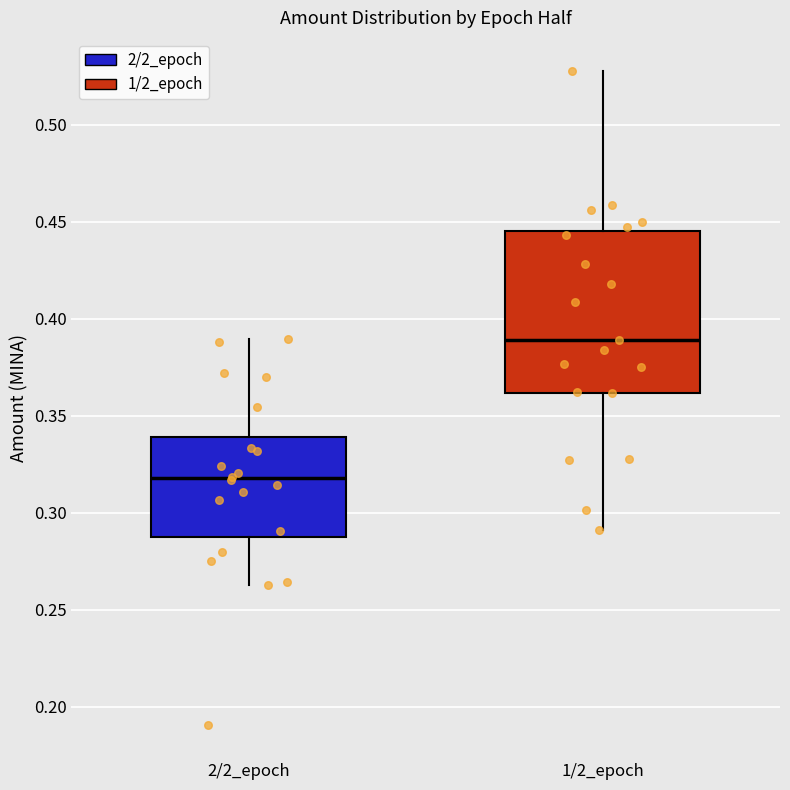

Where is the lower edge of the box for 1/2_epoch on the y-axis? The values are not printed on the chart, so give them approximately, as read against the axis.

0.360